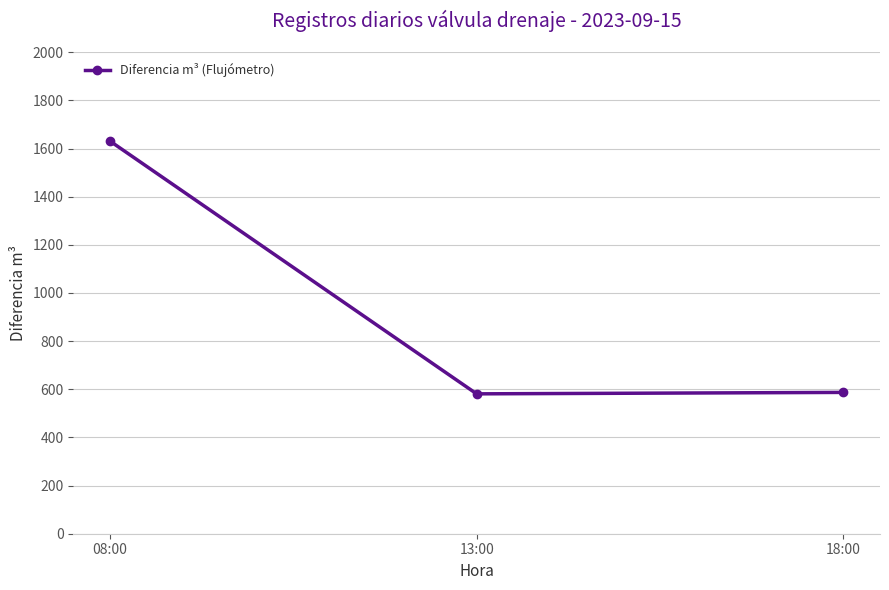

What is the value of the 1st point from the left?

1631